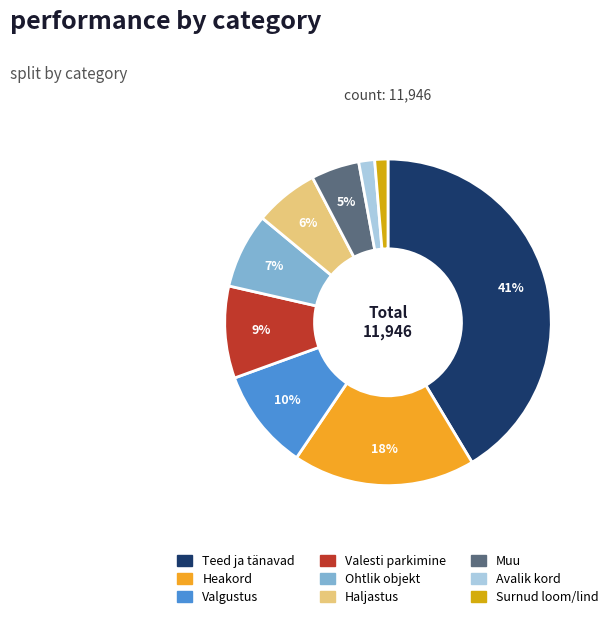

To the nearest percent, what portion does Avalik kord represent?

2%